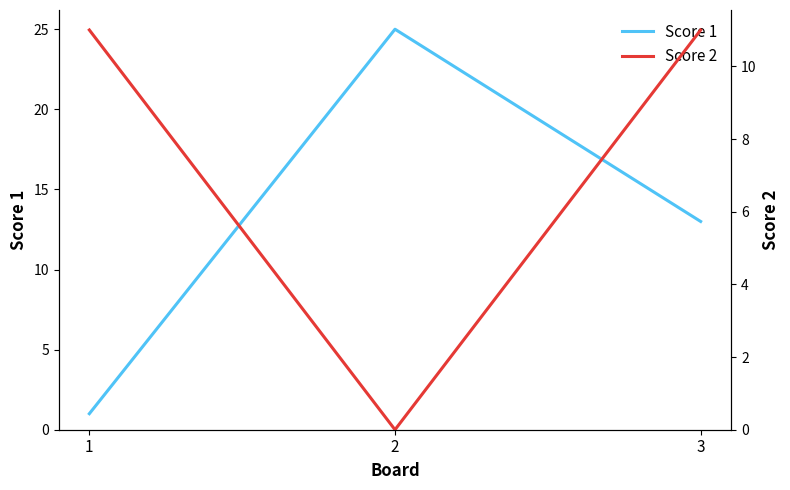

Is the value of Score 1 at 3 greater than the value of Score 2 at 3?

Yes